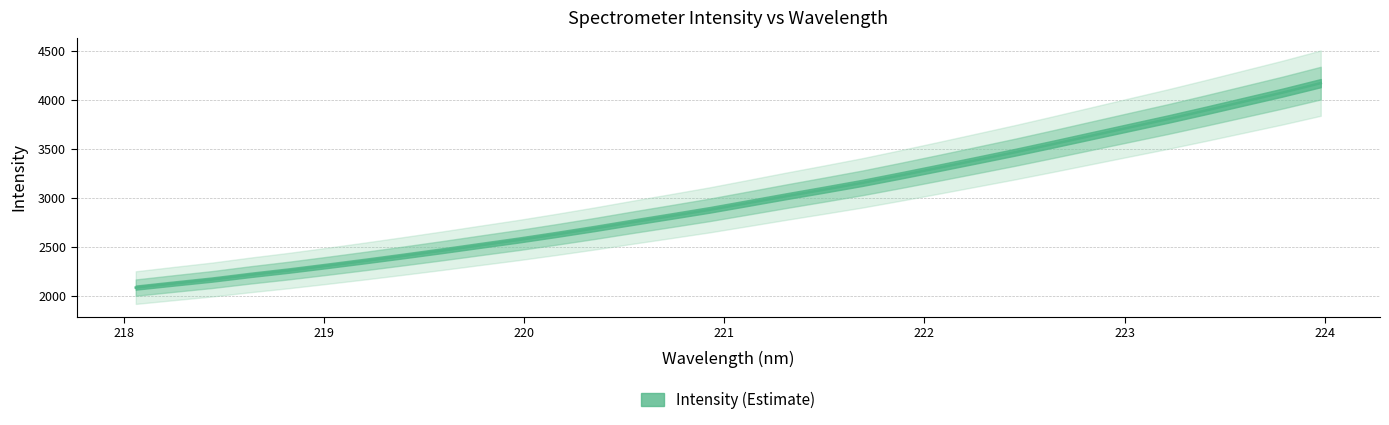

What is the greatest value displayed?

4172.3